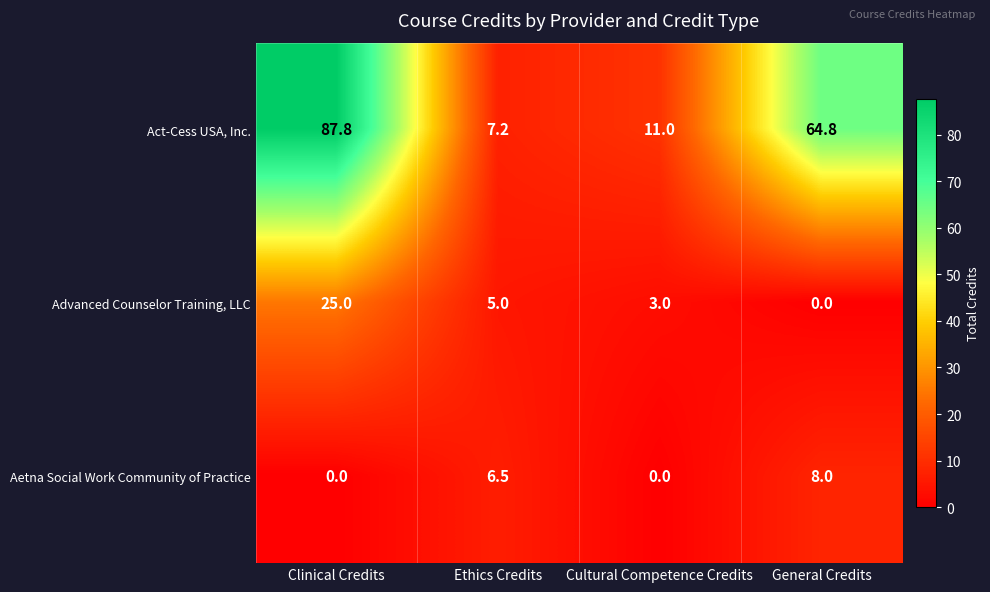

What is the sum of the Aetna Social Work Community of Practice values at General Credits and Ethics Credits?

14.5